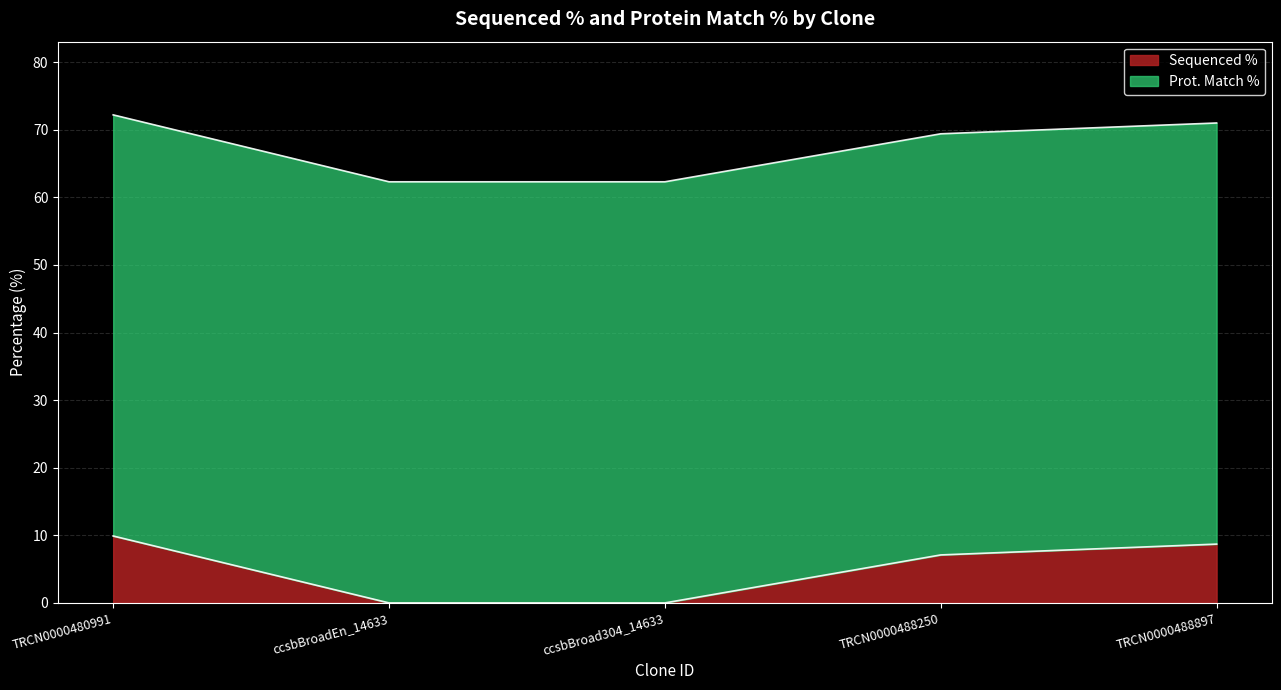

Reading left to right, extract all data points from this chart.

TRCN0000480991=9.9	ccsbBroadEn_14633=0.0	ccsbBroad304_14633=0.0	TRCN0000488250=7.1	TRCN0000488897=8.7